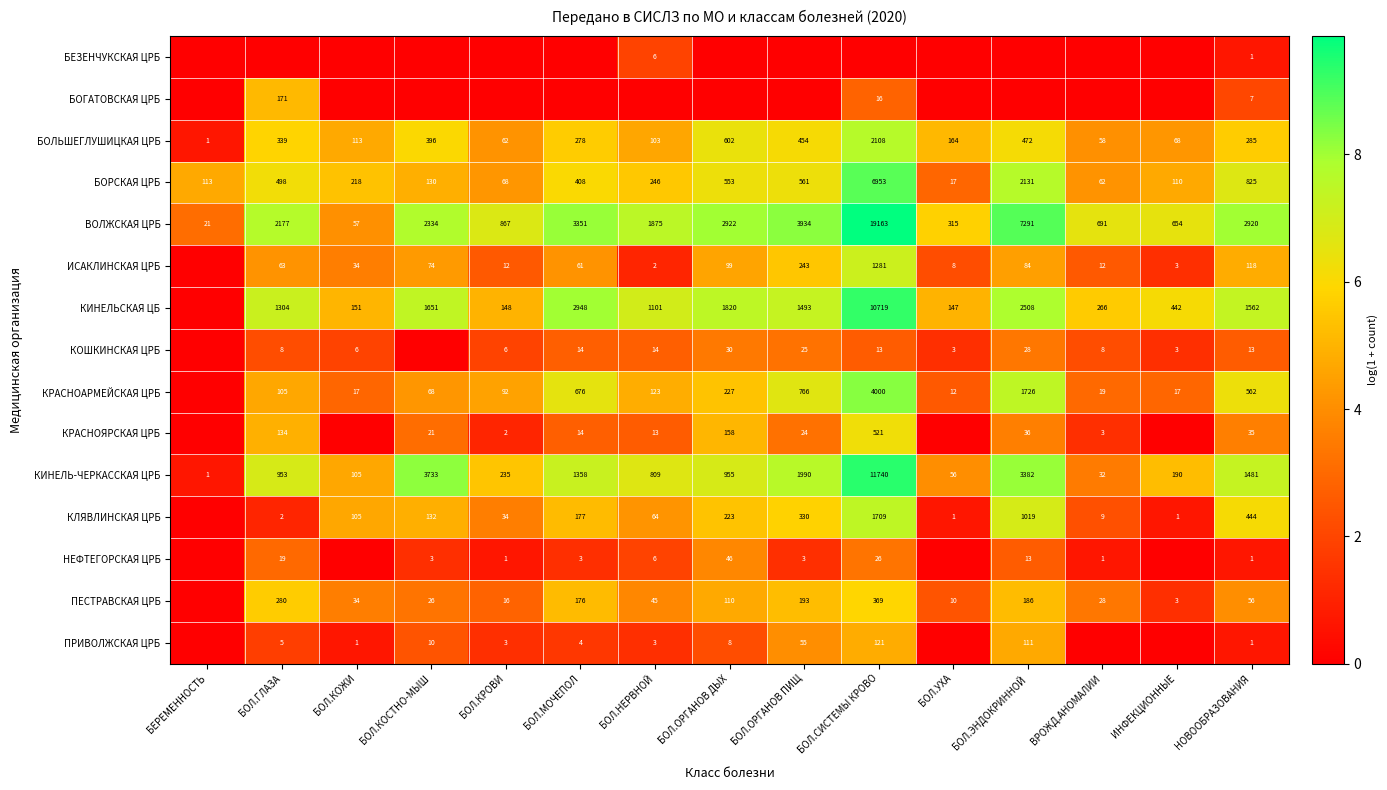

What is the sum of the КИНЕЛЬСКАЯ ЦБ values at БОЛ.УХА and БОЛ.КРОВИ?

295